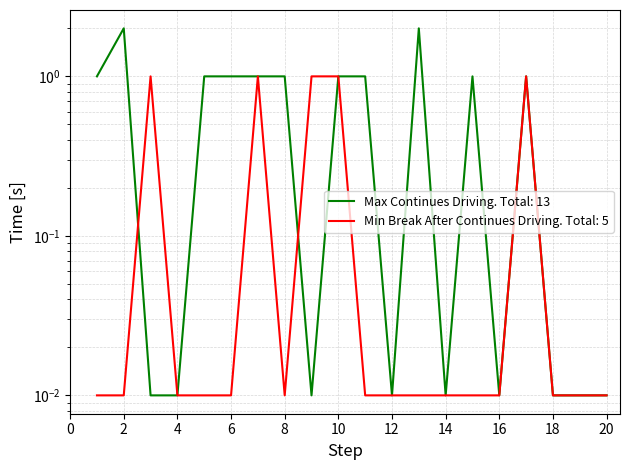

Rank the series by their average value, from highest to lowest.

Max Continues Driving, Min Break After Continues Driving